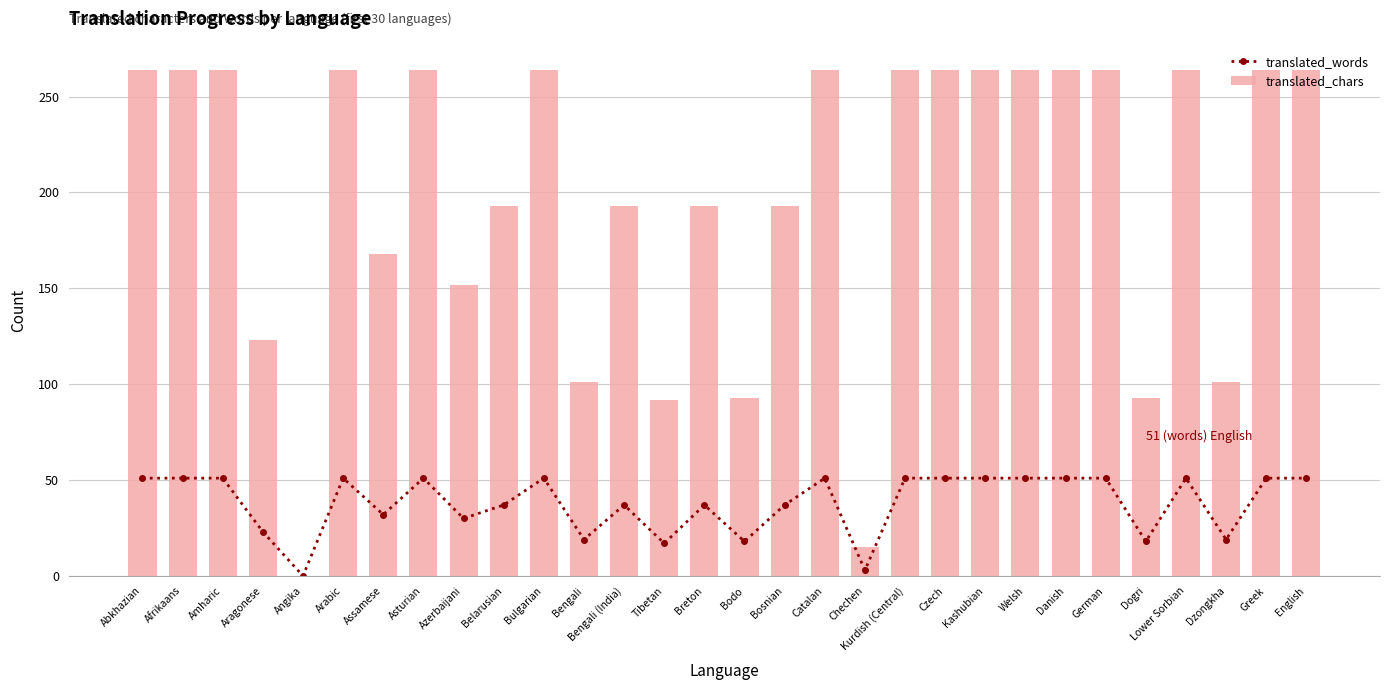

What are all the series names shown in the legend?

translated_words, translated_chars